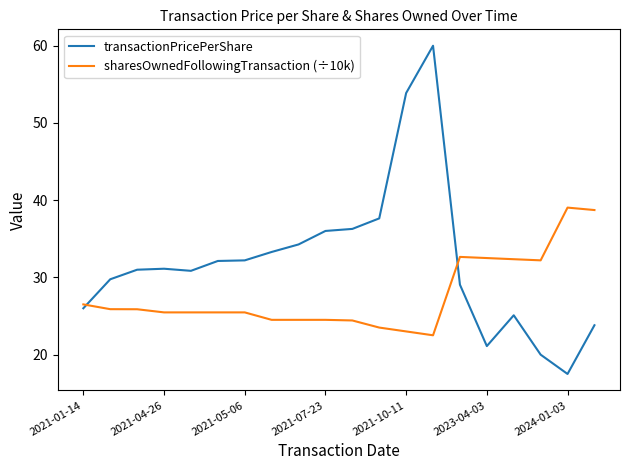

Rank the series by their average value, from highest to lowest.

transactionPricePerShare, sharesOwnedFollowingTransaction (÷10k)